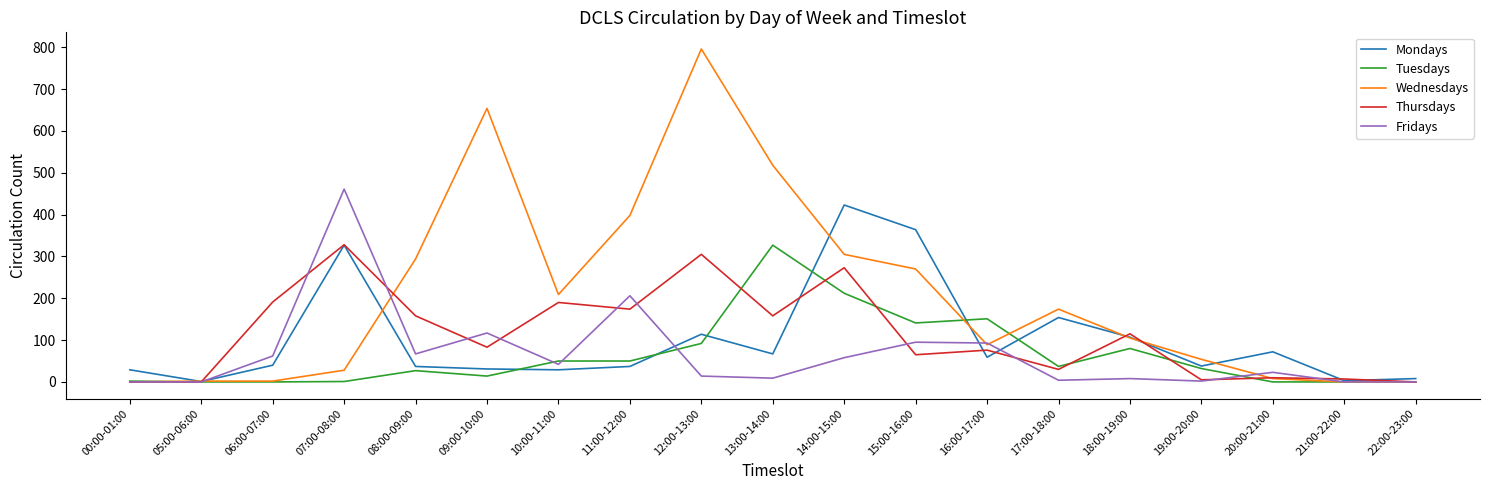

What is the difference between the highest and lowest values at 16:00-17:00?

92